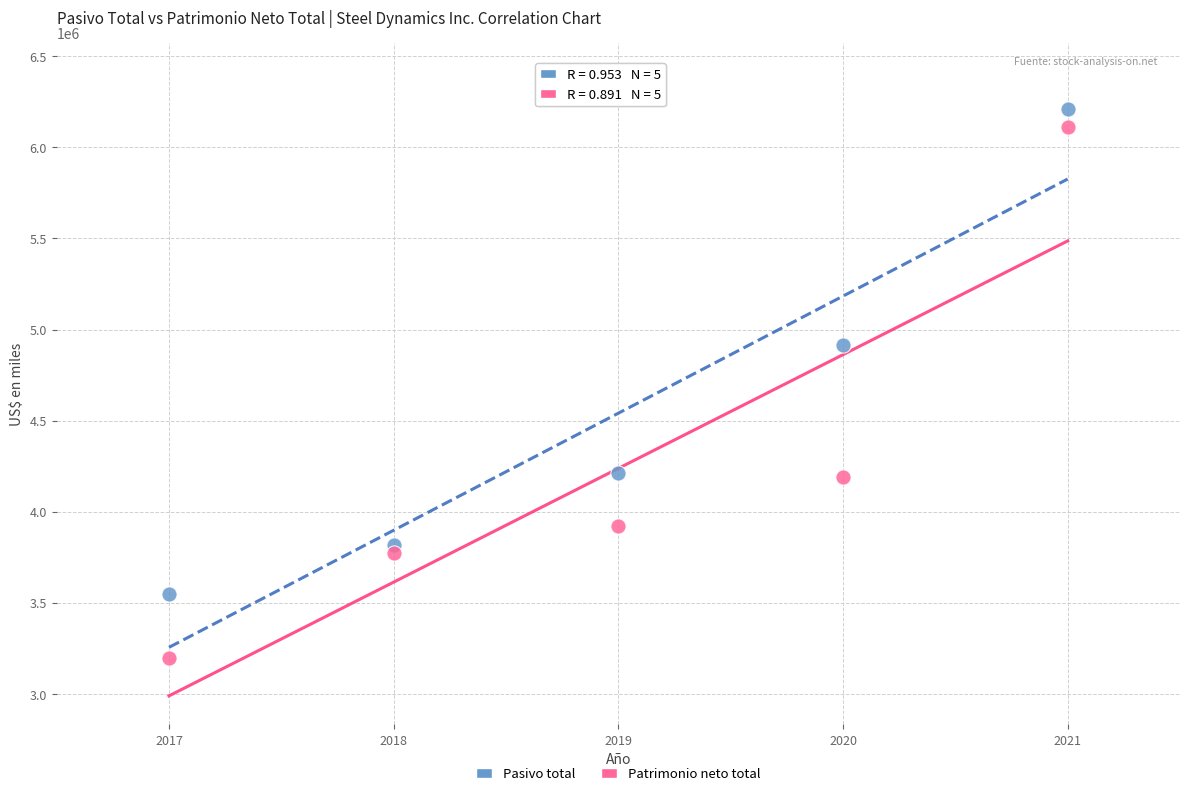

In the Patrimonio neto total series, what Y value is closest to 4651912?

4189612